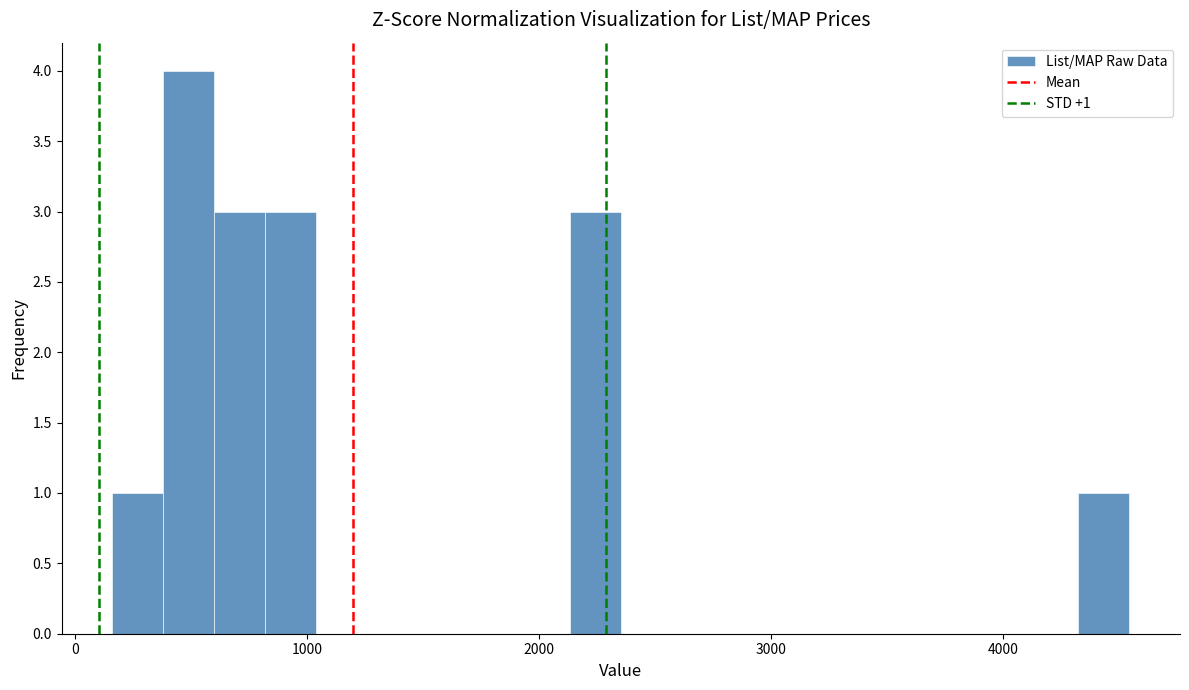

Read against the x-axis, roughly where is the centre of the tallest bar?

500